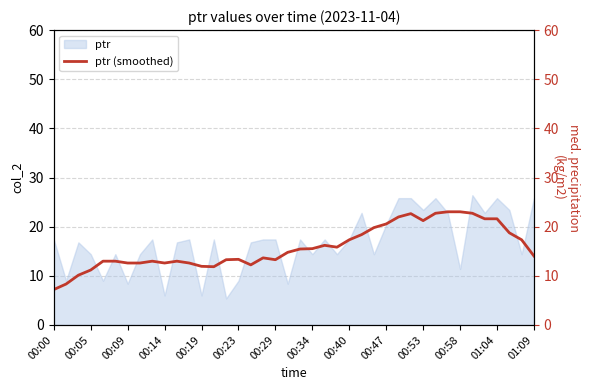

What is the sum of all values?

633.2